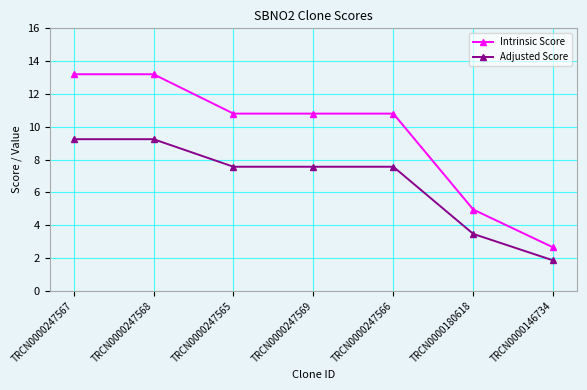

What is the label of the 7th point from the right?

TRCN0000247567